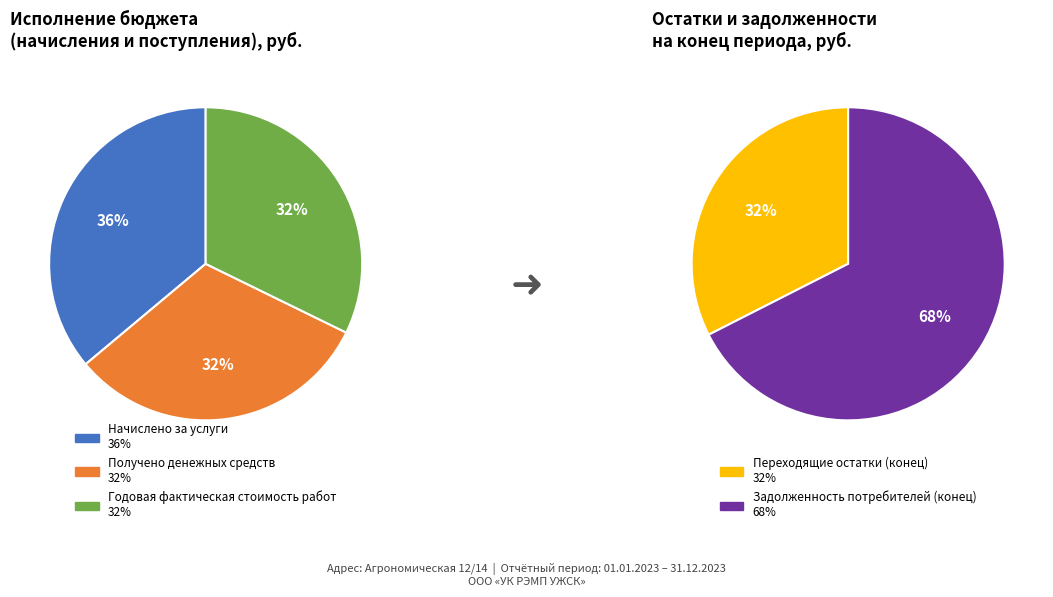

Count the number of slices in the pie.

5